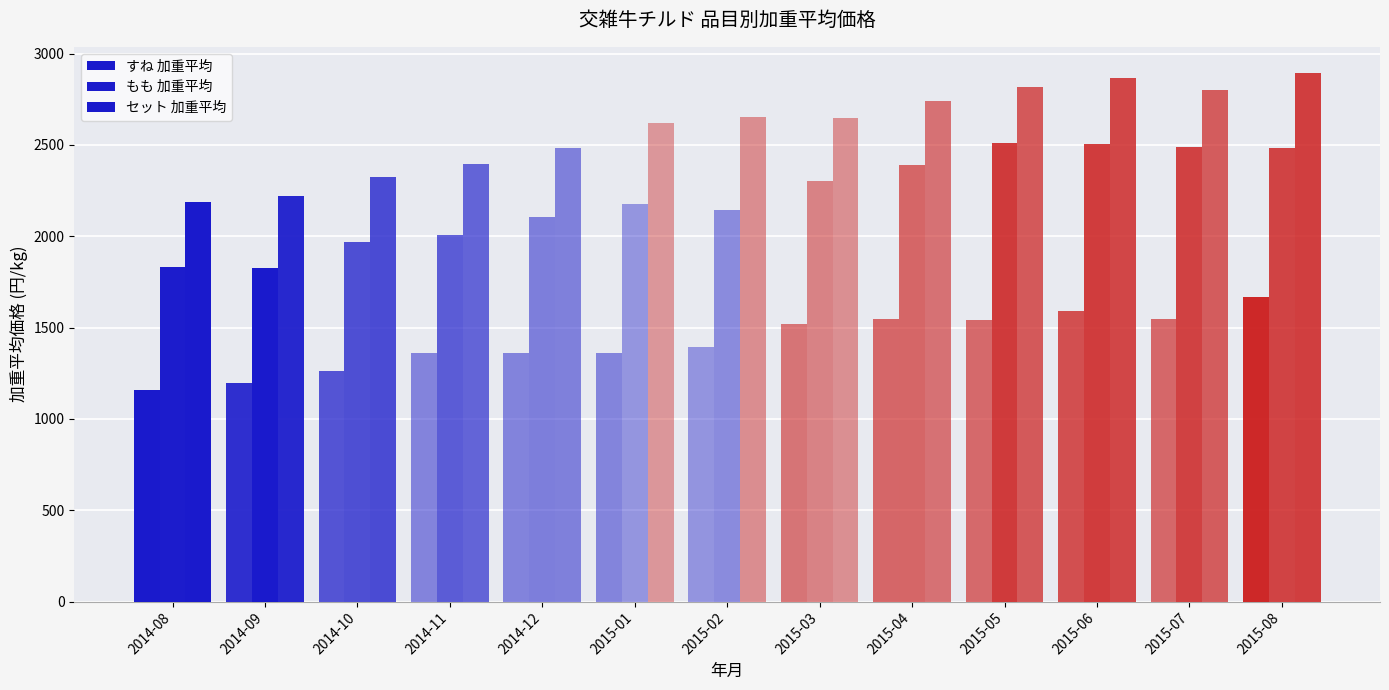

What is the label of the 10th bar from the left?

2015-05